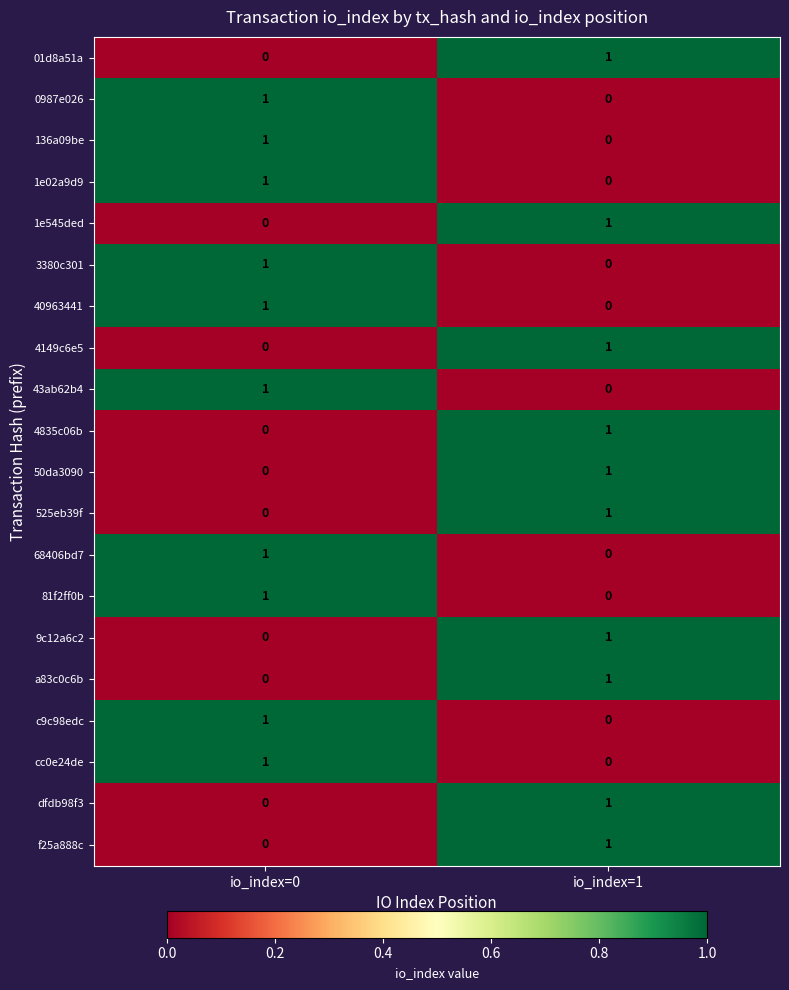

At which label does 0987e026 reach its peak?

io_index=0